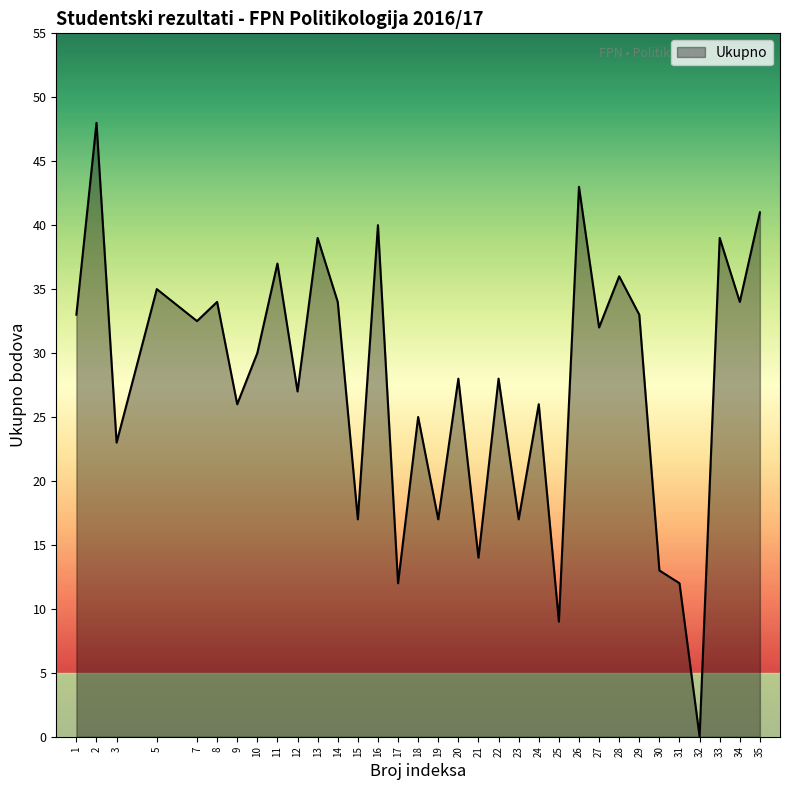

Where is the first local maximum?

2